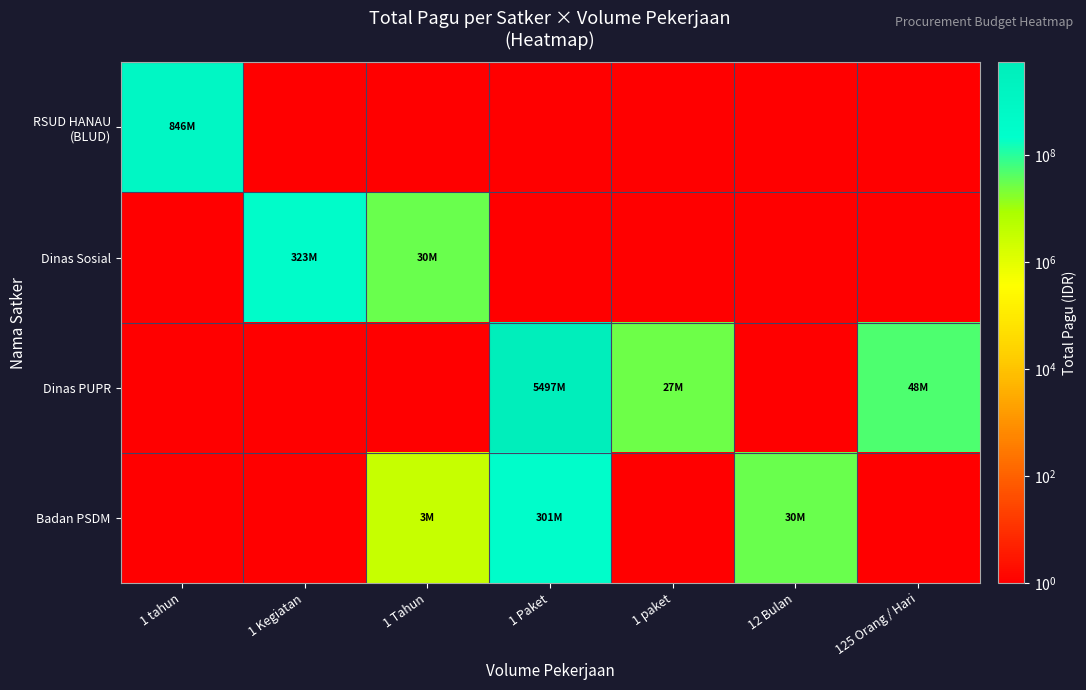

Which category has the lowest value across all series?

1 Kegiatan